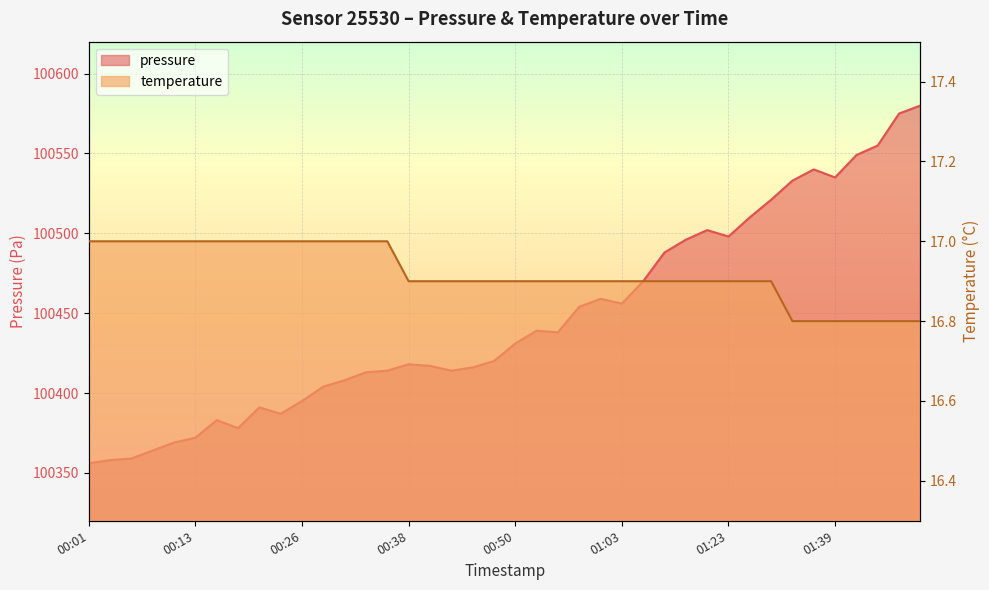

Reading left to right, list all the values displayed in this chart.

pressure: 100356.0	100358.0	100359.0	100364.0	100369.0	100372.0	100383.0	100378.0	100391.0	100387.0	100395.0	100404.0	100408.0	100413.0	100414.0	100418.0	100417.0	100414.0	100416.0	100420.0	100431.0	100439.0	100438.0	100454.0	100459.0	100456.0	100470.0	100488.0	100496.0	100502.0	100498.0	100510.0	100521.0	100533.0	100540.0	100535.0	100549.0	100555.0	100575.0	100580.0
temperature: 17.0	17.0	17.0	17.0	17.0	17.0	17.0	17.0	17.0	17.0	17.0	17.0	17.0	17.0	17.0	16.9	16.9	16.9	16.9	16.9	16.9	16.9	16.9	16.9	16.9	16.9	16.9	16.9	16.9	16.9	16.9	16.9	16.9	16.8	16.8	16.8	16.8	16.8	16.8	16.8